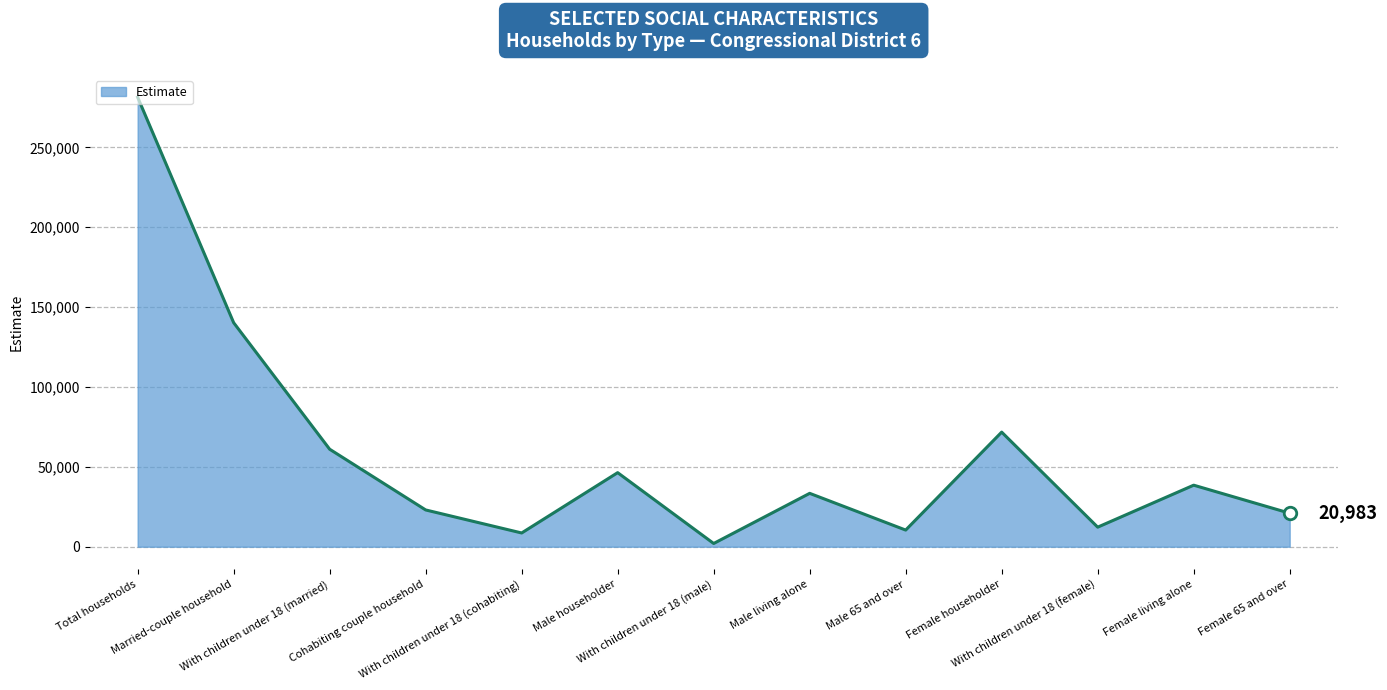

List the labels in order of value, largest first.

Total households, Married-couple household, Female householder, With children under 18 (married), Male householder, Female living alone, Male living alone, Cohabiting couple household, Female 65 and over, With children under 18 (female), Male 65 and over, With children under 18 (cohabiting), With children under 18 (male)